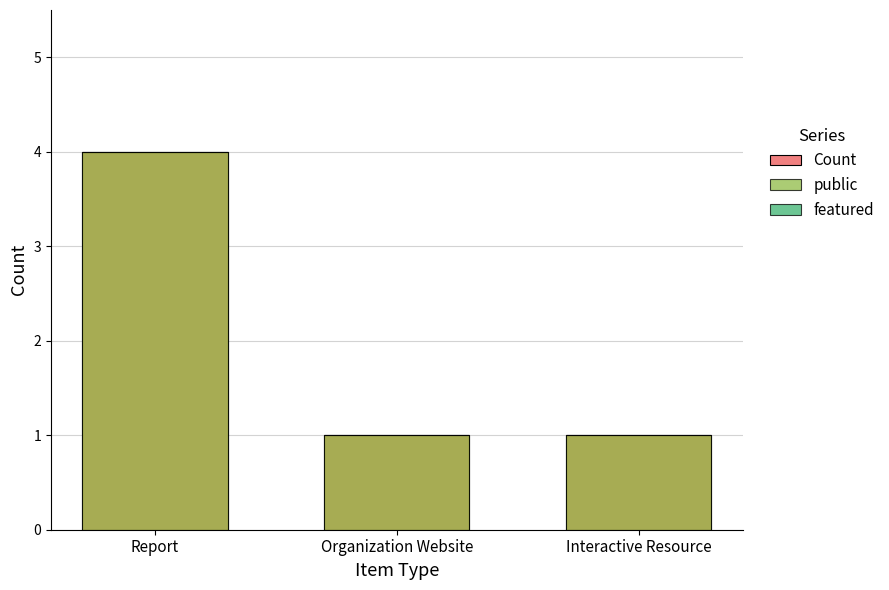

What is the value of the Count bar at the 3rd from the left?

1